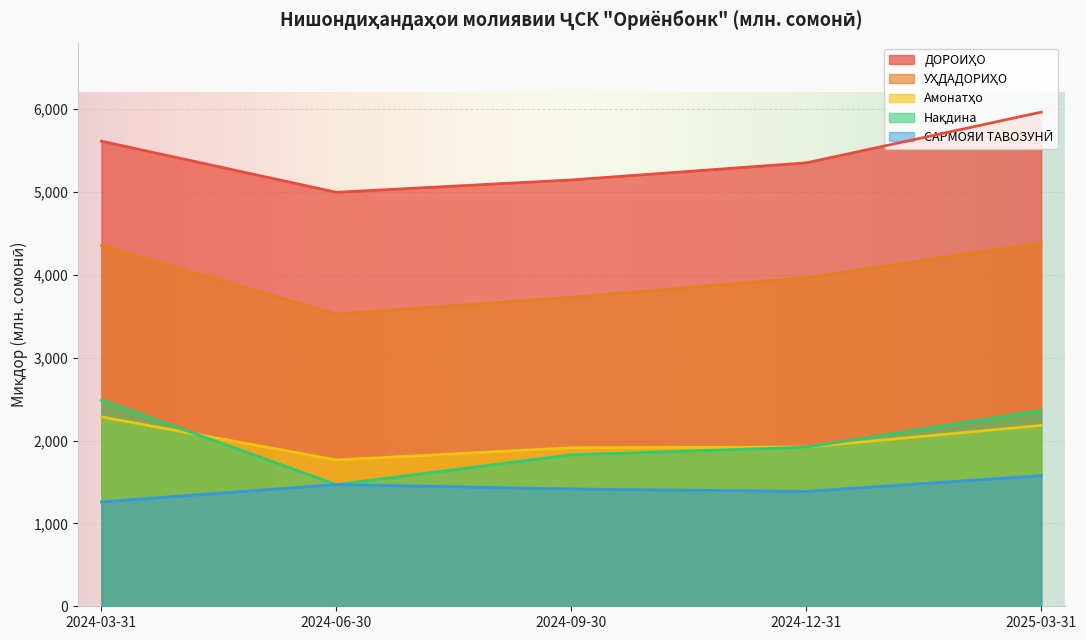

Count the number of data series in this chart.

5